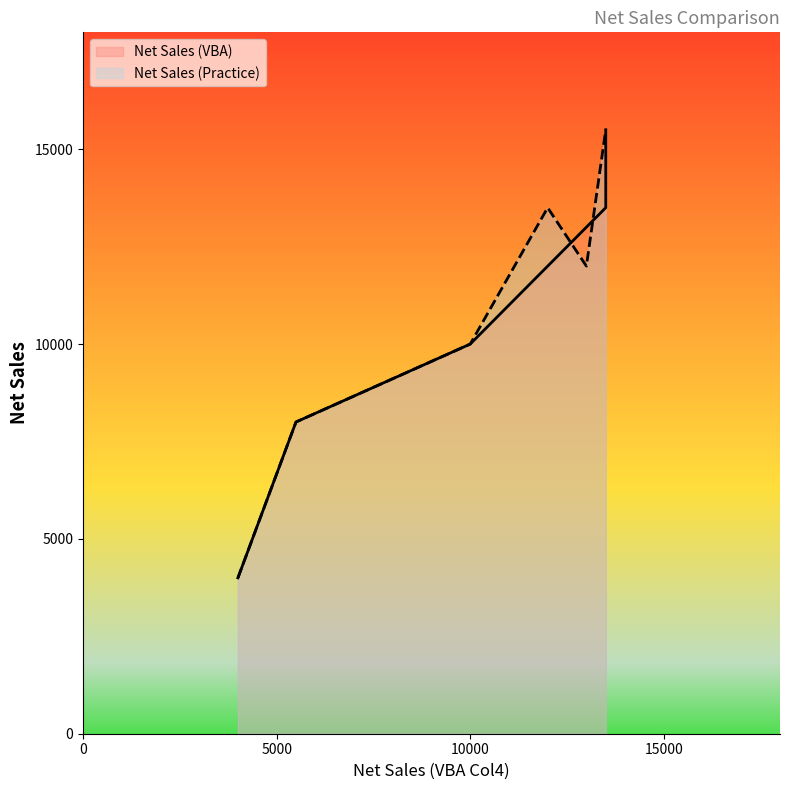

How many categories are shown in the chart?

6